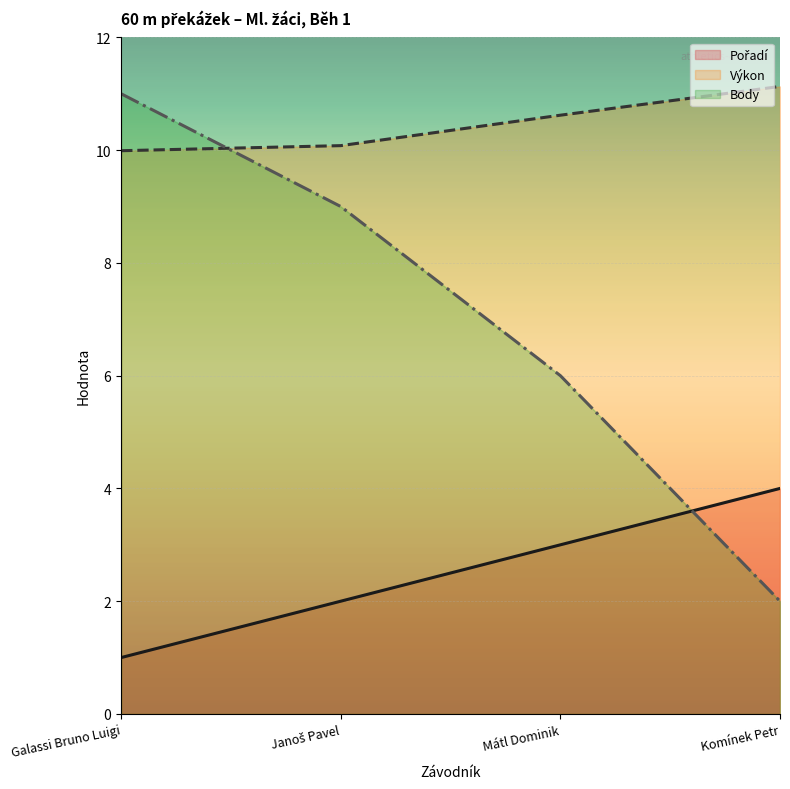

At how many categories does at least one series exceed 10?

4